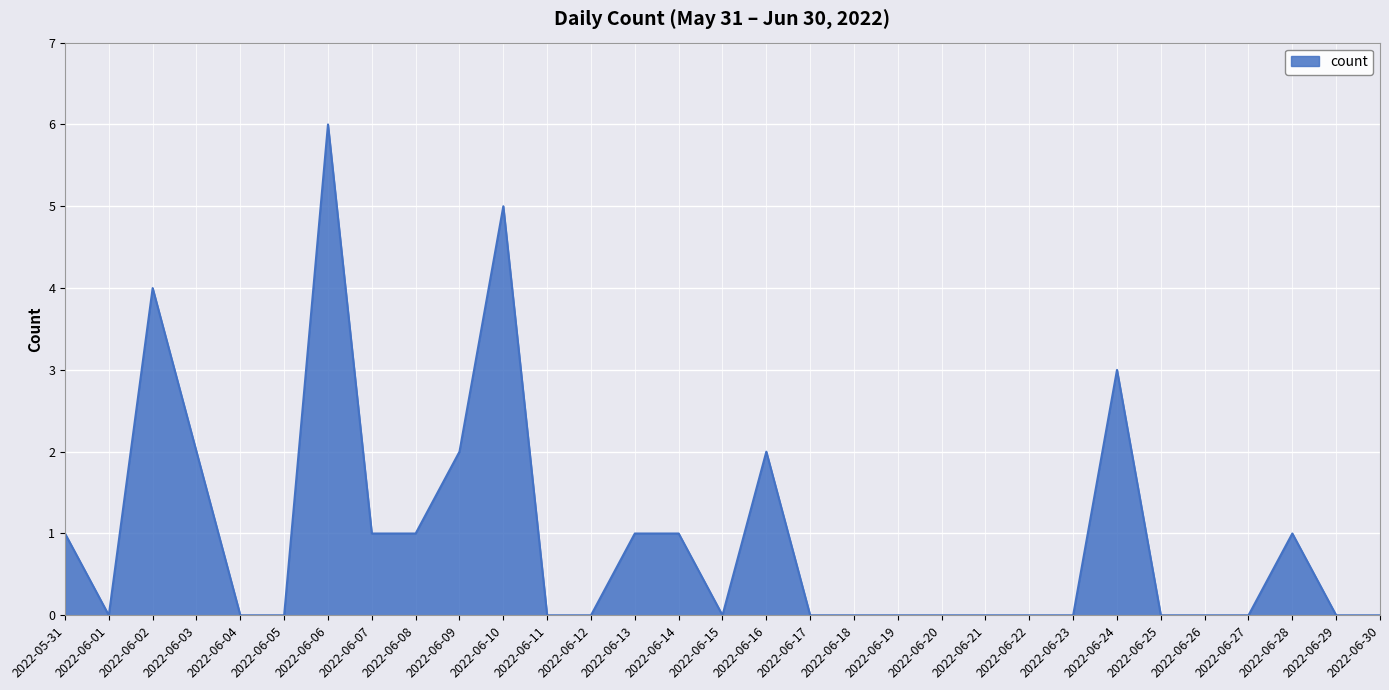

Between 2022-06-24 and 2022-06-16, which is larger?

2022-06-24